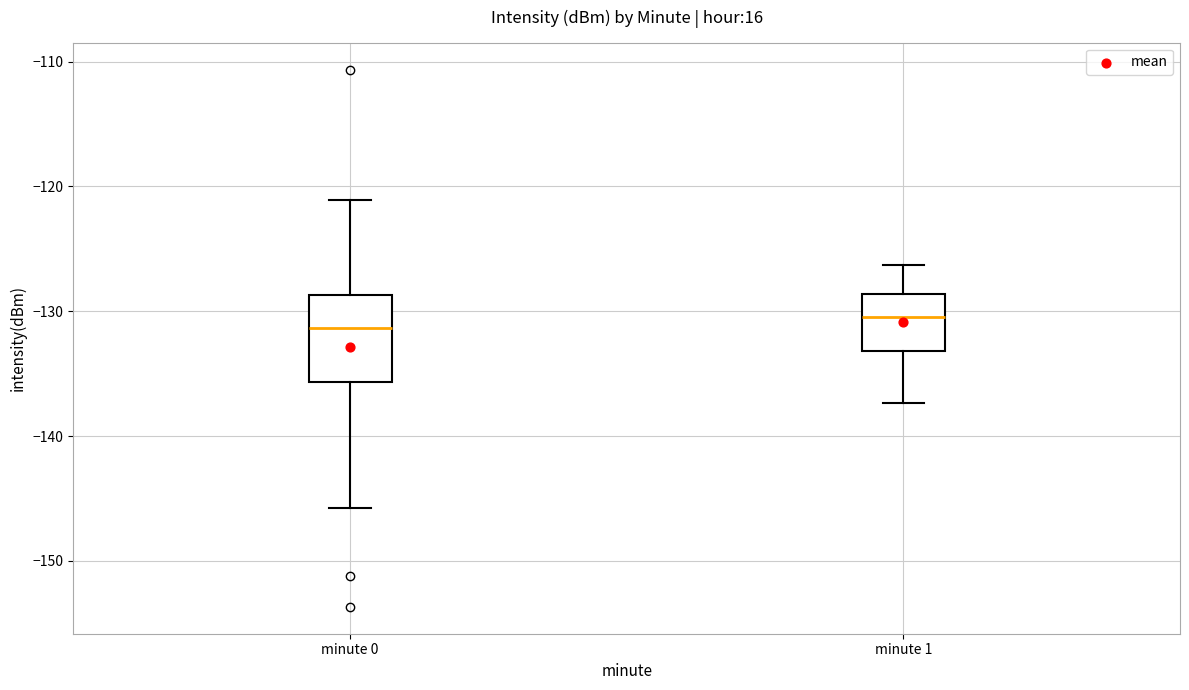

Comparing the boxes themselves (not the whiskers), which one is the tallest?

minute 0